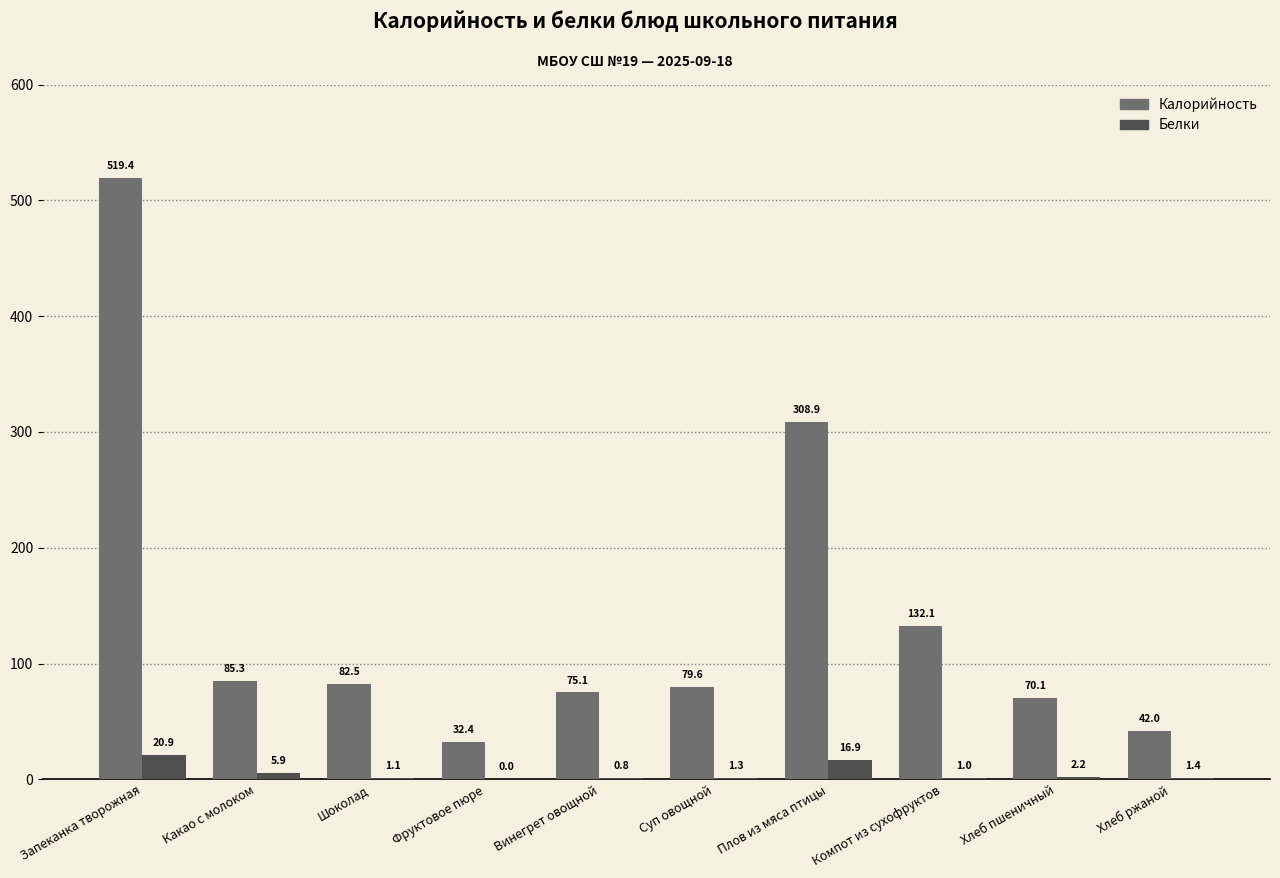

The value of Калорийность at Хлеб пшеничный is 70.1. True or false?

True